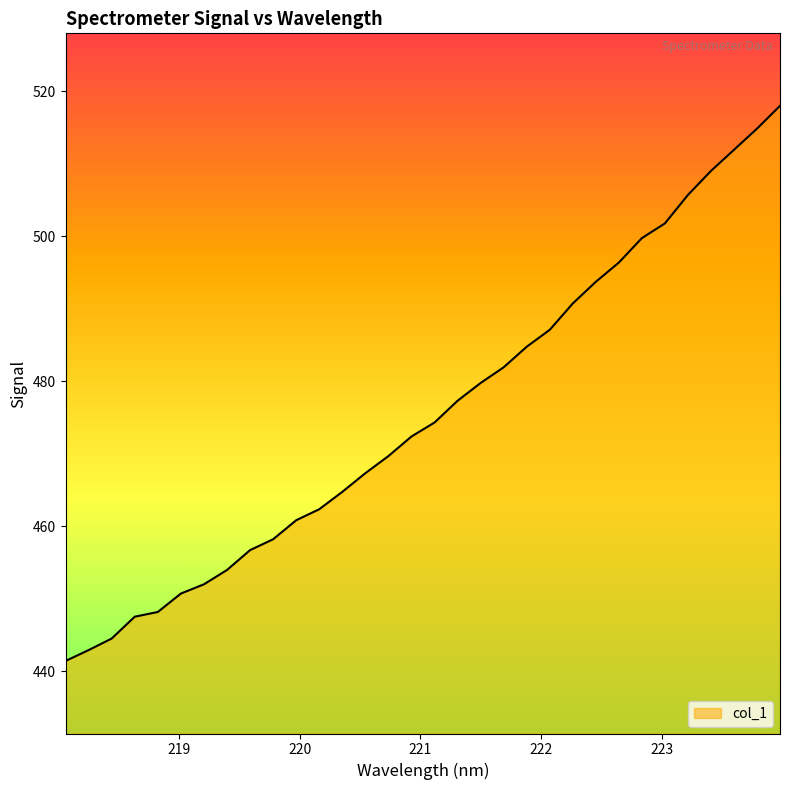

What is the difference between the maximum and minimum values?

76.5